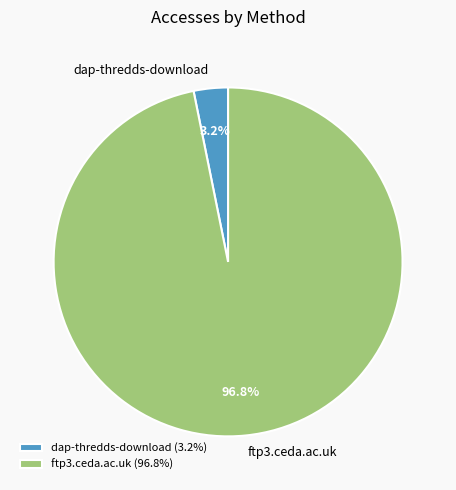

The dap-thredds-download slice represents 3% of the pie. True or false?

True